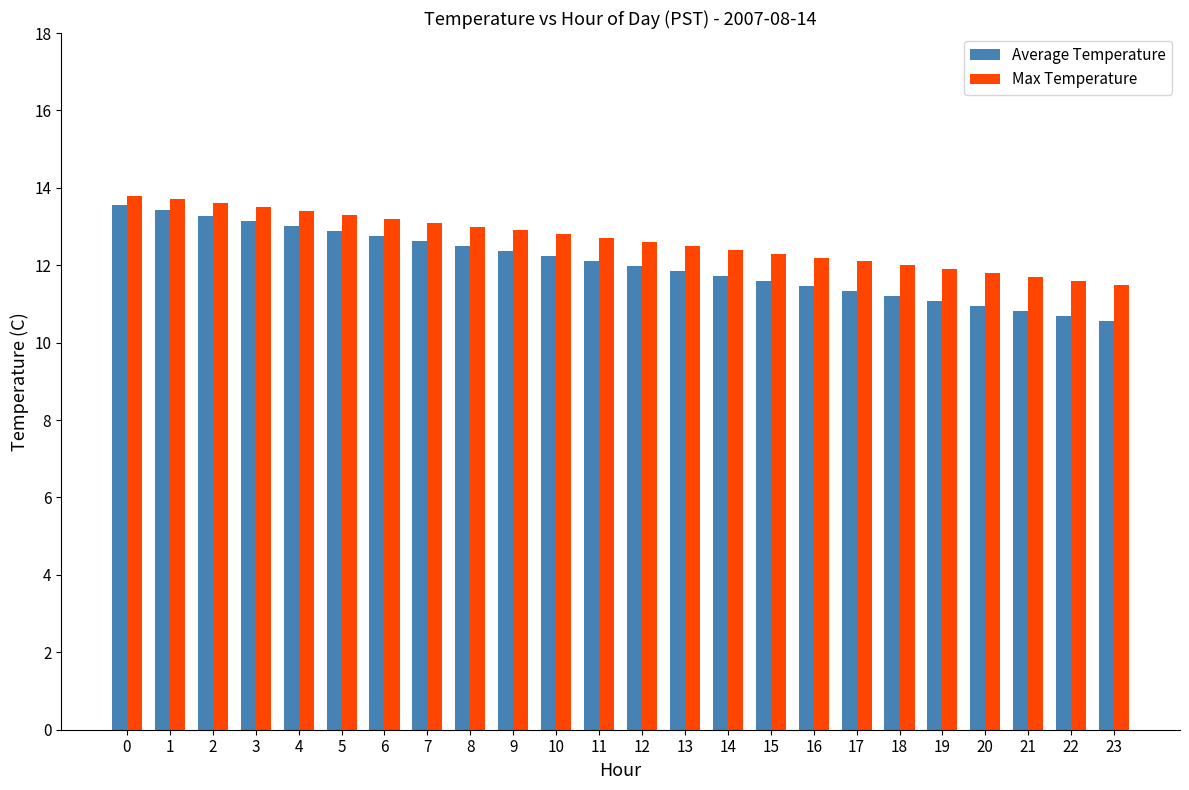

Which series has the largest total across all categories?

Max Temperature